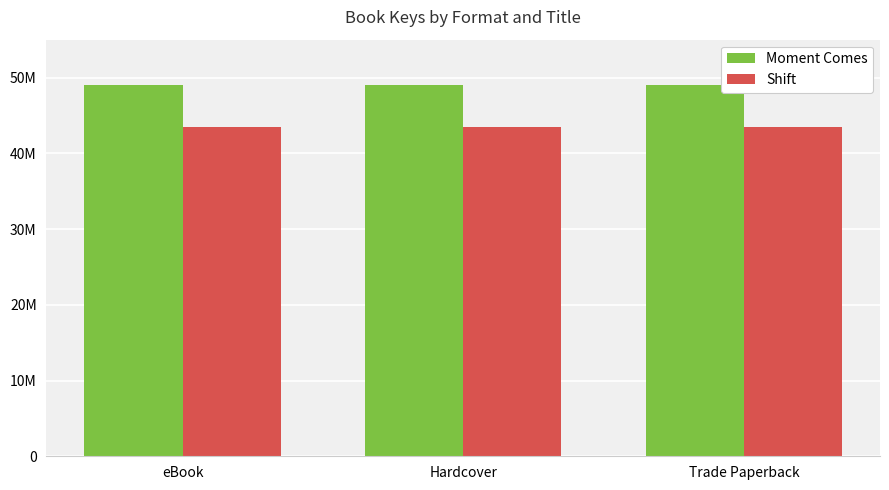

What are all the series names shown in the legend?

Moment Comes, Shift